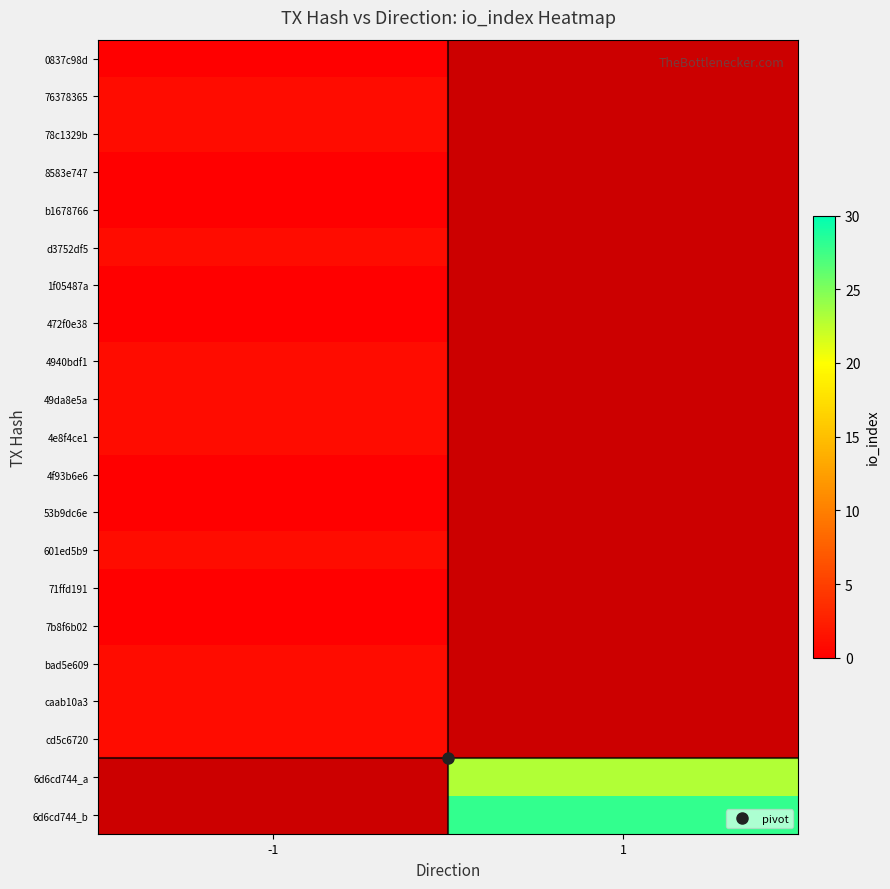

What is the maximum value shown in the chart?

28.0